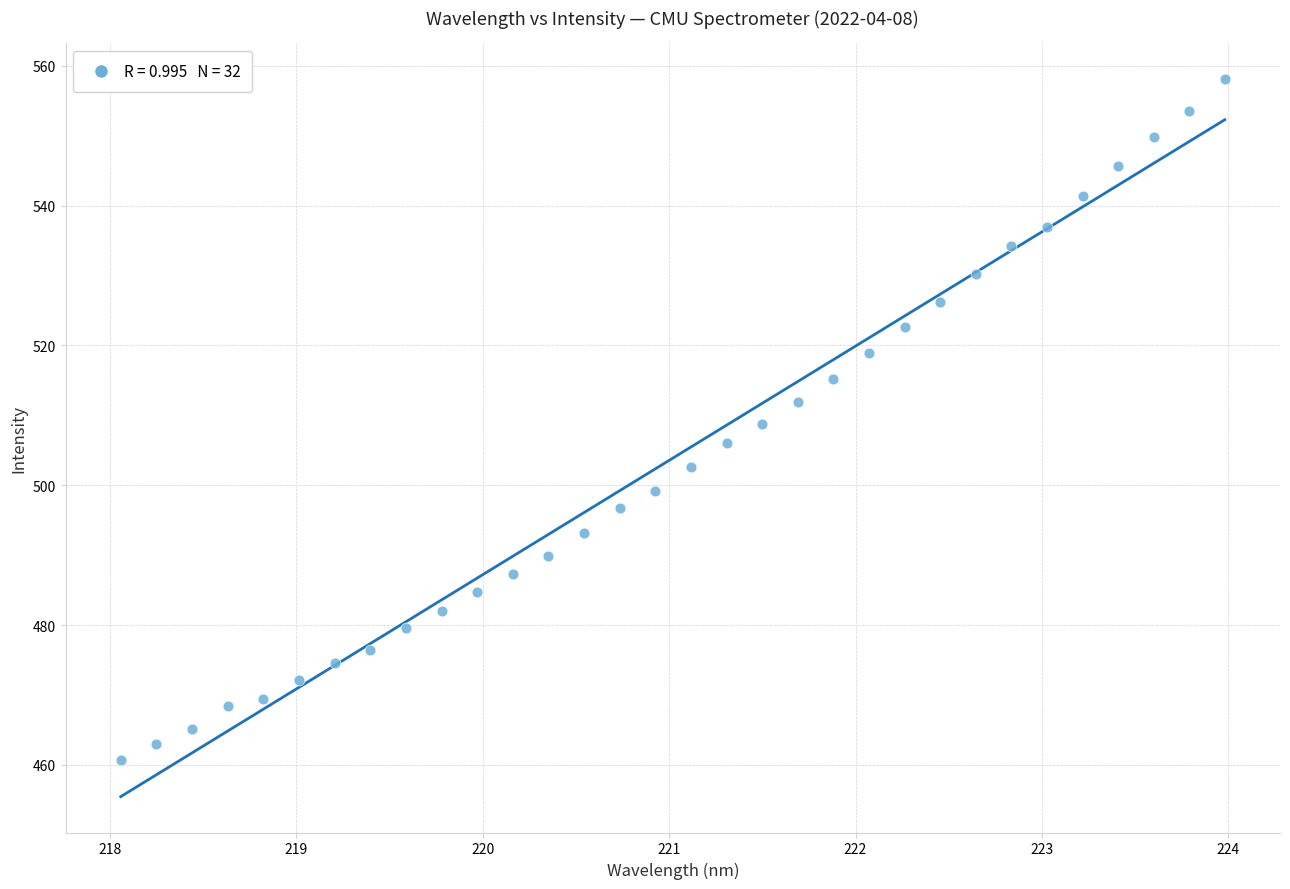

What is the range of X values (max minus min)?

5.9